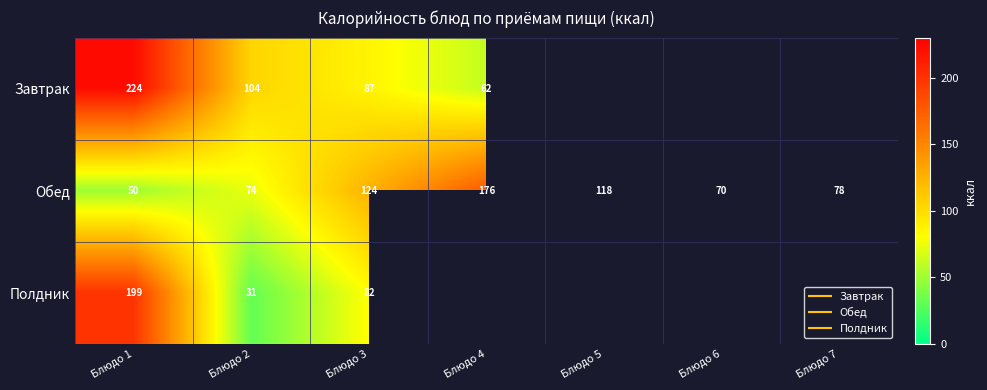

How many data points does each series have?

7